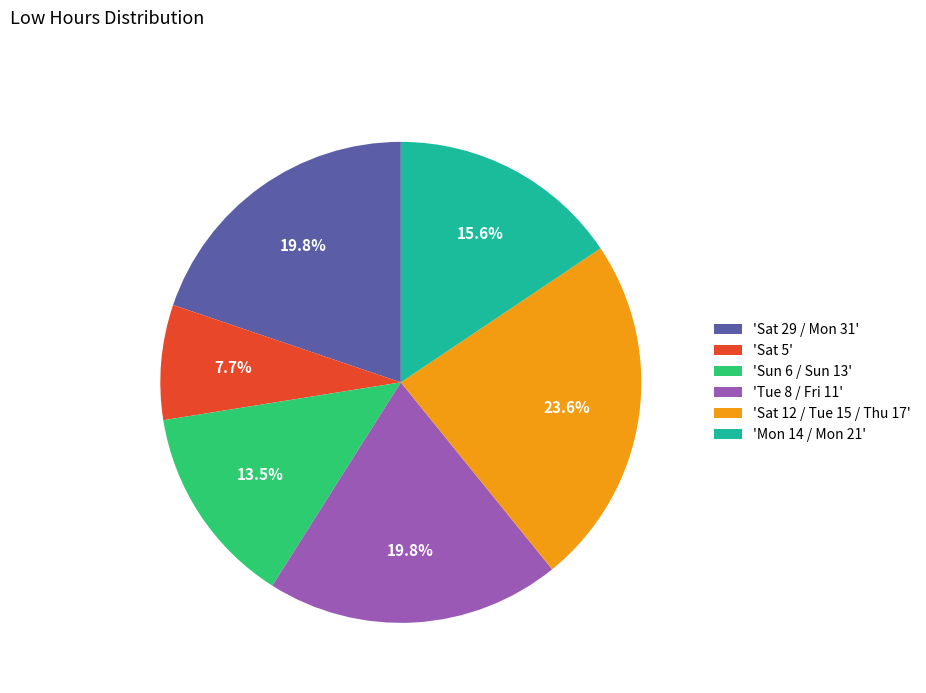

Do 'Sat 12 / Tue 15 / Thu 17' and 'Sat 5' together represent more than half of the pie?

No